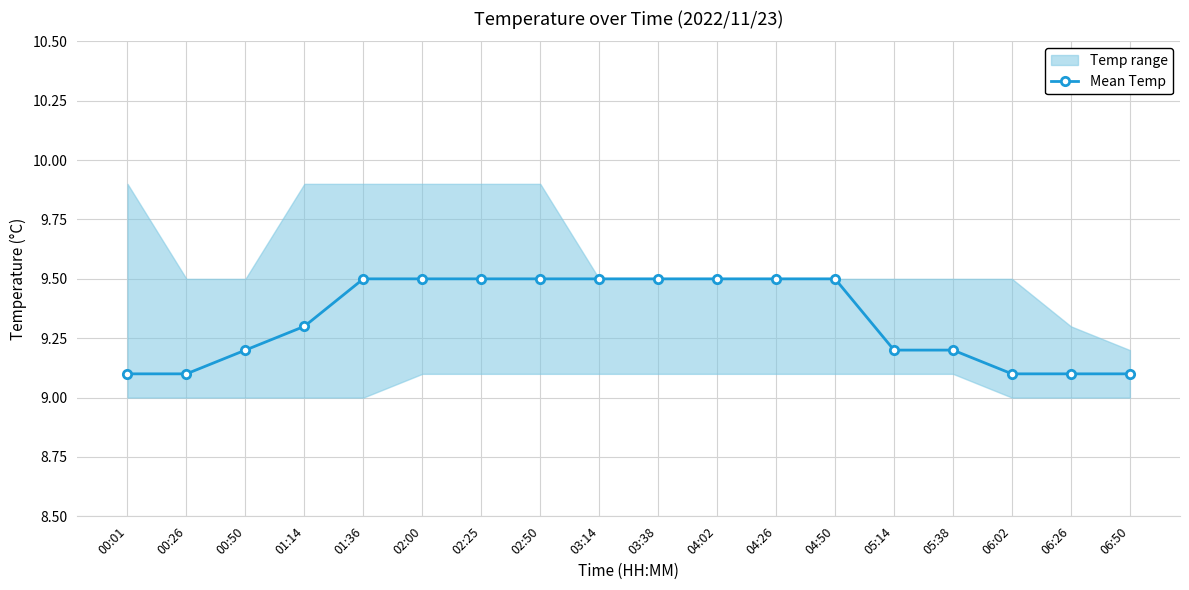

What is the difference between the maximum and minimum values?

0.4